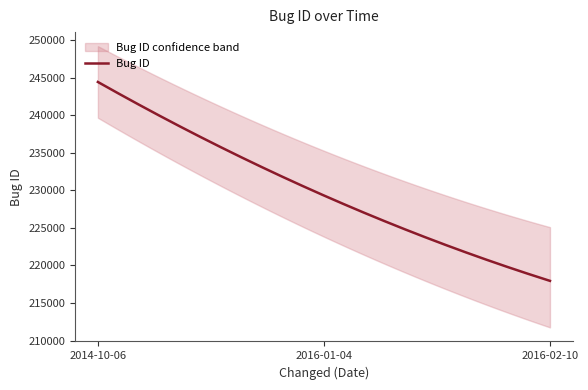

Where is the data nearest to the value 231197?

2016-01-04